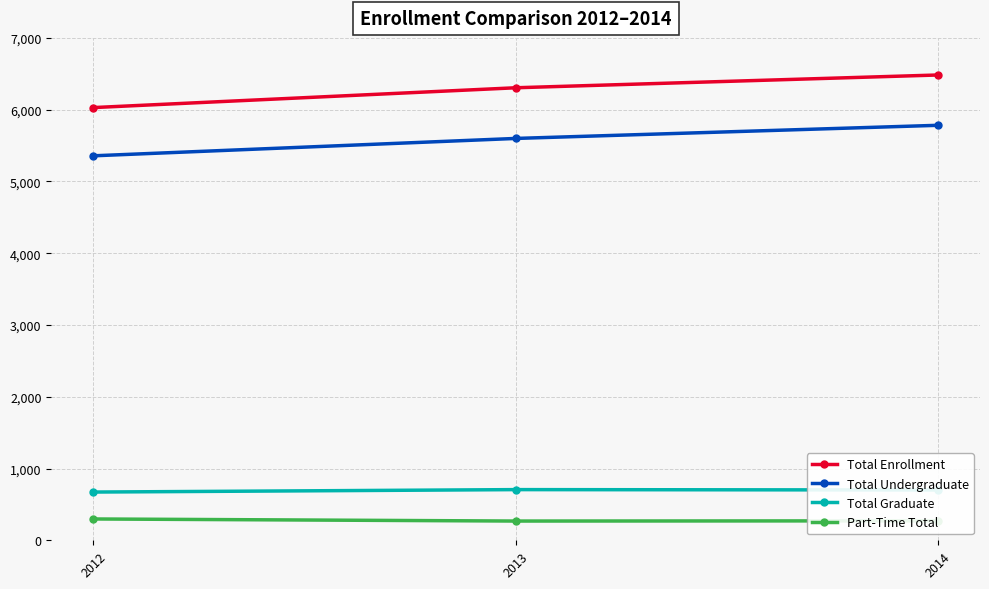

Count the number of categories in the chart.

3